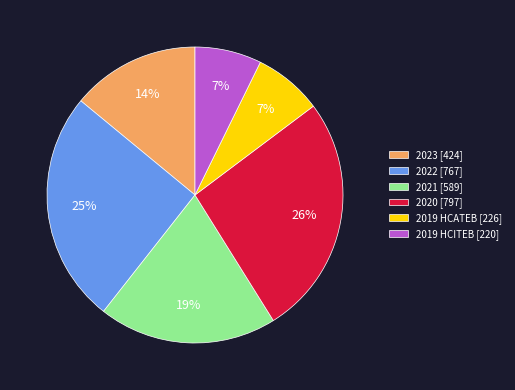

Do 2020 [797] and 2021 [589] together represent more than half of the pie?

No